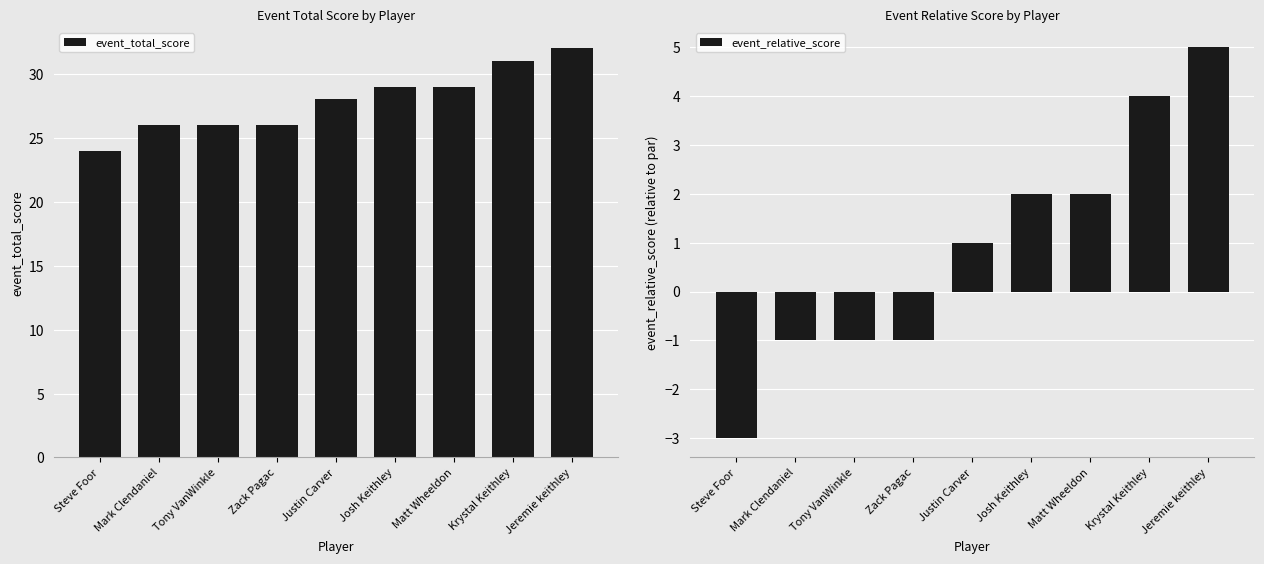

What is the sum of all event_relative_score values?

8